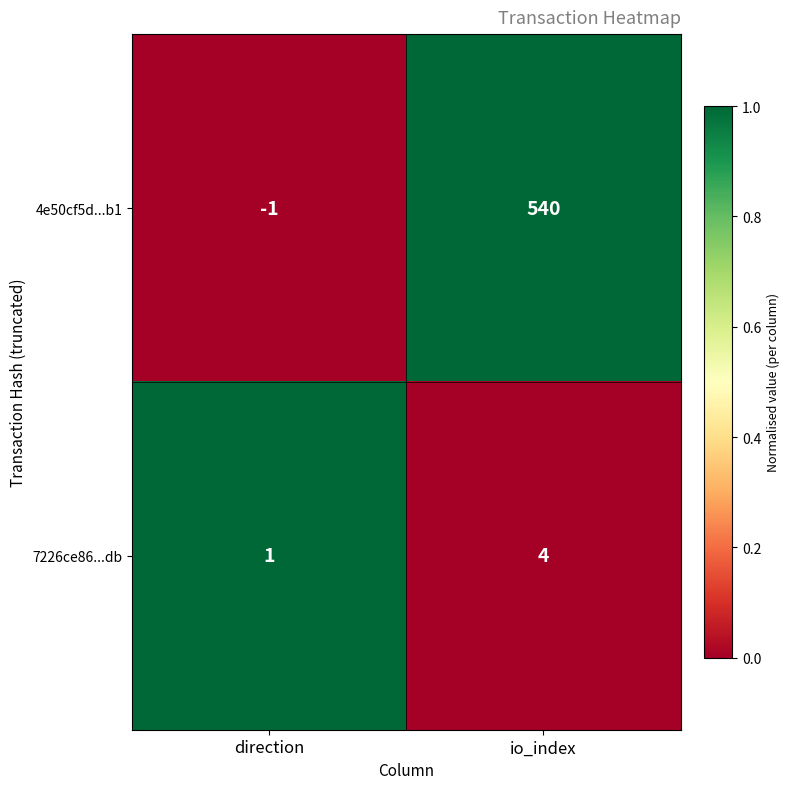

Reading right to left, extract all data points from this chart.

4e50cf5d...b1: io_index=540	direction=-1
7226ce86...db: io_index=4	direction=1